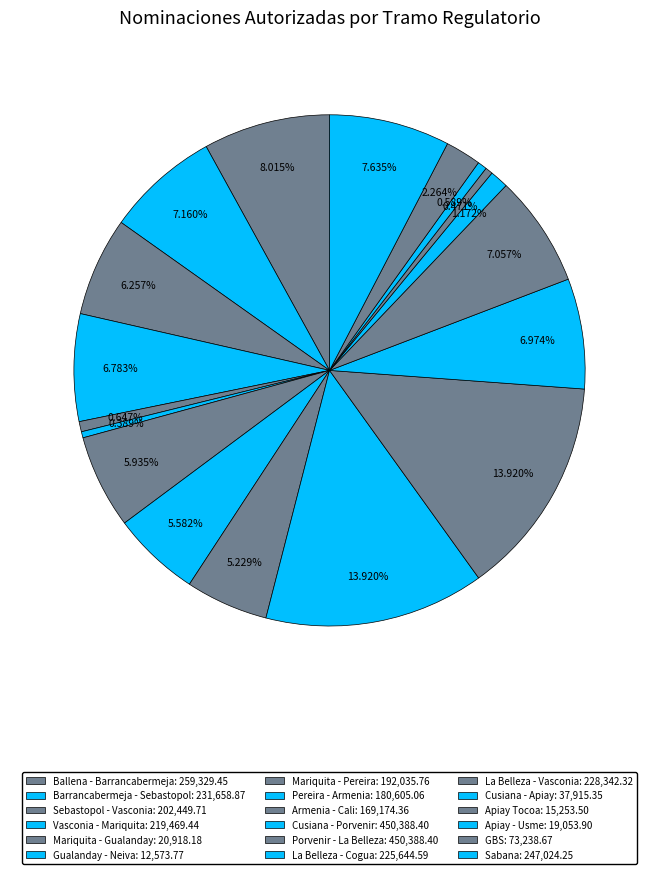

Does Pereira - Armenia represent more than half of the total?

No